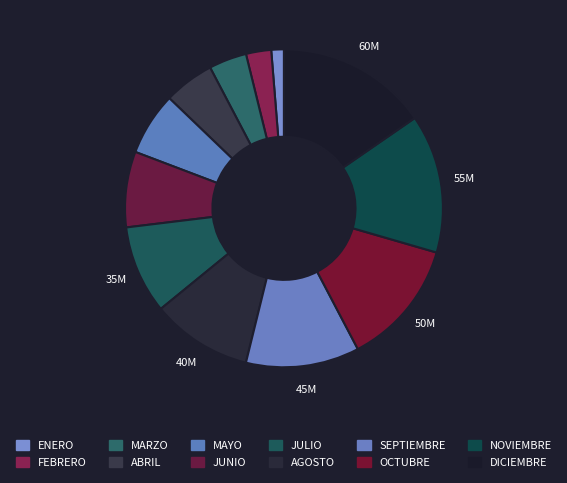

What percentage is the FEBRERO slice, to the nearest percent?

3%